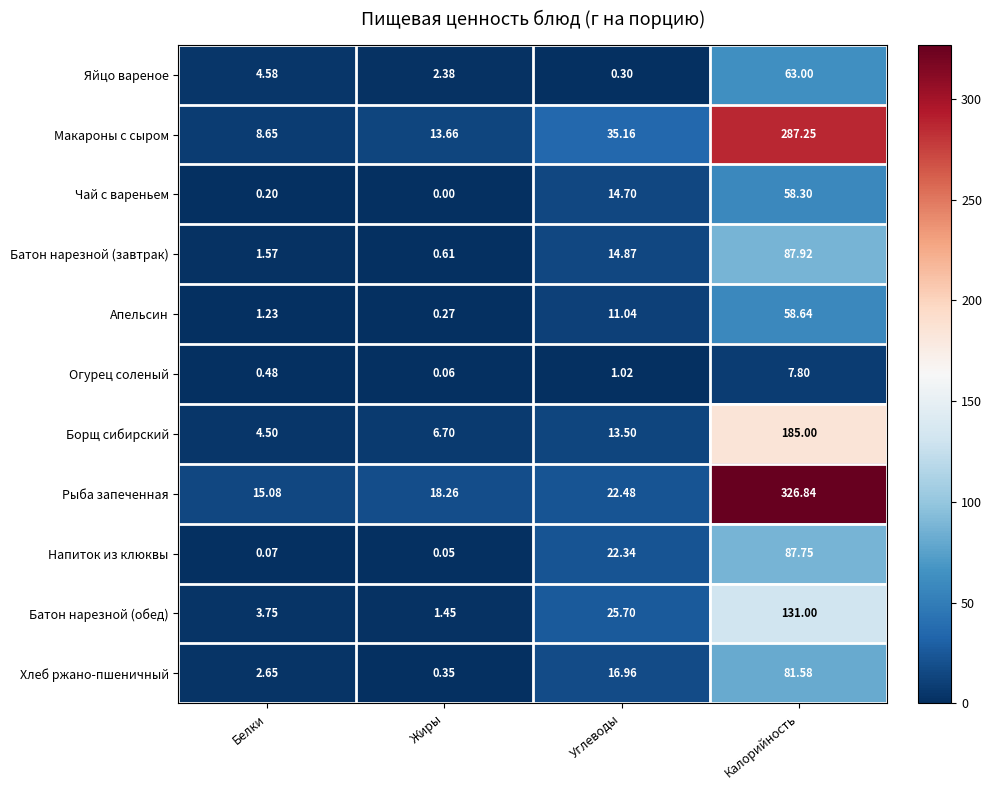

At which category is the sum across all series the highest?

Калорийность